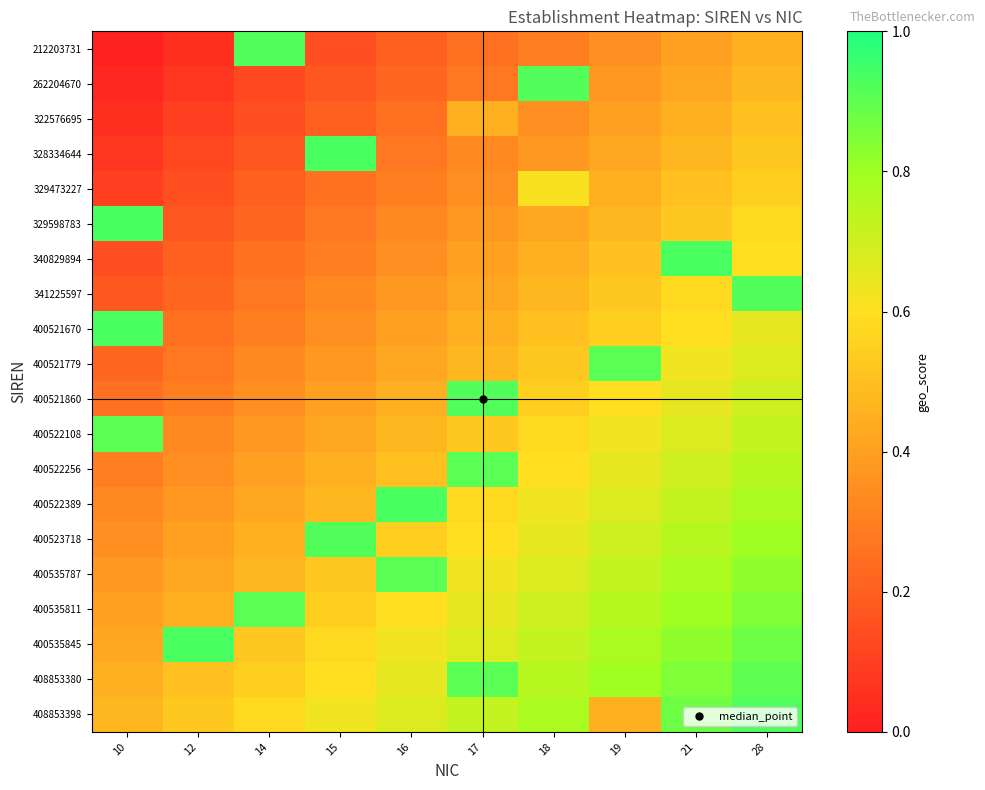

Reading left to right, list all the values displayed in this chart.

212203731: 10=0.0	12=0.1	14=0.9	15=0.1	16=0.2	17=0.2	18=0.3	19=0.3	21=0.4	28=0.5
262204670: 10=0.0	12=0.1	14=0.1	15=0.2	16=0.2	17=0.3	18=0.9	19=0.4	21=0.4	28=0.5
322576695: 10=0.1	12=0.1	14=0.2	15=0.2	16=0.2	17=0.5	18=0.3	19=0.4	21=0.5	28=0.5
328334644: 10=0.1	12=0.1	14=0.2	15=0.9	16=0.3	17=0.3	18=0.4	19=0.4	21=0.5	28=0.5
329473227: 10=0.1	12=0.2	14=0.2	15=0.2	16=0.3	17=0.3	18=0.6	19=0.4	21=0.5	28=0.6
329598783: 10=0.9	12=0.2	14=0.2	15=0.3	16=0.3	17=0.4	18=0.4	19=0.5	21=0.5	28=0.6
340829894: 10=0.1	12=0.2	14=0.2	15=0.3	16=0.3	17=0.4	18=0.4	19=0.5	21=0.9	28=0.6
341225597: 10=0.2	12=0.2	14=0.3	15=0.3	16=0.4	17=0.4	18=0.5	19=0.5	21=0.6	28=0.9
400521670: 10=0.9	12=0.2	14=0.3	15=0.3	16=0.4	17=0.5	18=0.5	19=0.6	21=0.6	28=0.7
400521779: 10=0.2	12=0.3	14=0.3	15=0.4	16=0.4	17=0.5	18=0.5	19=0.9	21=0.6	28=0.7
400521860: 10=0.2	12=0.3	14=0.3	15=0.4	16=0.5	17=0.9	18=0.6	19=0.6	21=0.7	28=0.7
400522108: 10=0.9	12=0.3	14=0.4	15=0.4	16=0.5	17=0.5	18=0.6	19=0.6	21=0.7	28=0.7
400522256: 10=0.3	12=0.3	14=0.4	15=0.4	16=0.5	17=0.9	18=0.6	19=0.6	21=0.7	28=0.8
400522389: 10=0.3	12=0.4	14=0.4	15=0.5	16=0.9	17=0.6	18=0.6	19=0.7	21=0.7	28=0.8
400523718: 10=0.3	12=0.4	14=0.4	15=0.9	16=0.6	17=0.6	18=0.6	19=0.7	21=0.8	28=0.8
400535787: 10=0.4	12=0.4	14=0.5	15=0.5	16=0.9	17=0.6	18=0.7	19=0.7	21=0.8	28=0.8
400535811: 10=0.4	12=0.5	14=0.9	15=0.6	16=0.6	17=0.7	18=0.7	19=0.8	21=0.8	28=0.9
400535845: 10=0.4	12=0.9	14=0.5	15=0.6	16=0.6	17=0.7	18=0.7	19=0.8	21=0.8	28=0.9
408853380: 10=0.5	12=0.5	14=0.6	15=0.6	16=0.7	17=0.9	18=0.8	19=0.8	21=0.9	28=0.9
408853398: 10=0.5	12=0.5	14=0.6	15=0.6	16=0.7	17=0.7	18=0.8	19=0.5	21=0.9	28=0.9